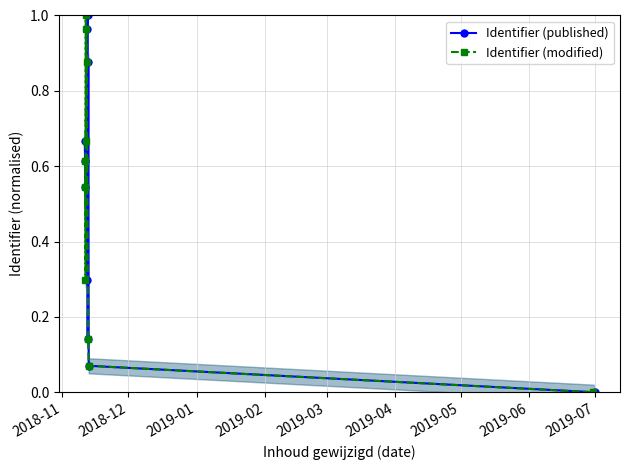

How many interior local peaks does the Identifier (published) series have?

2